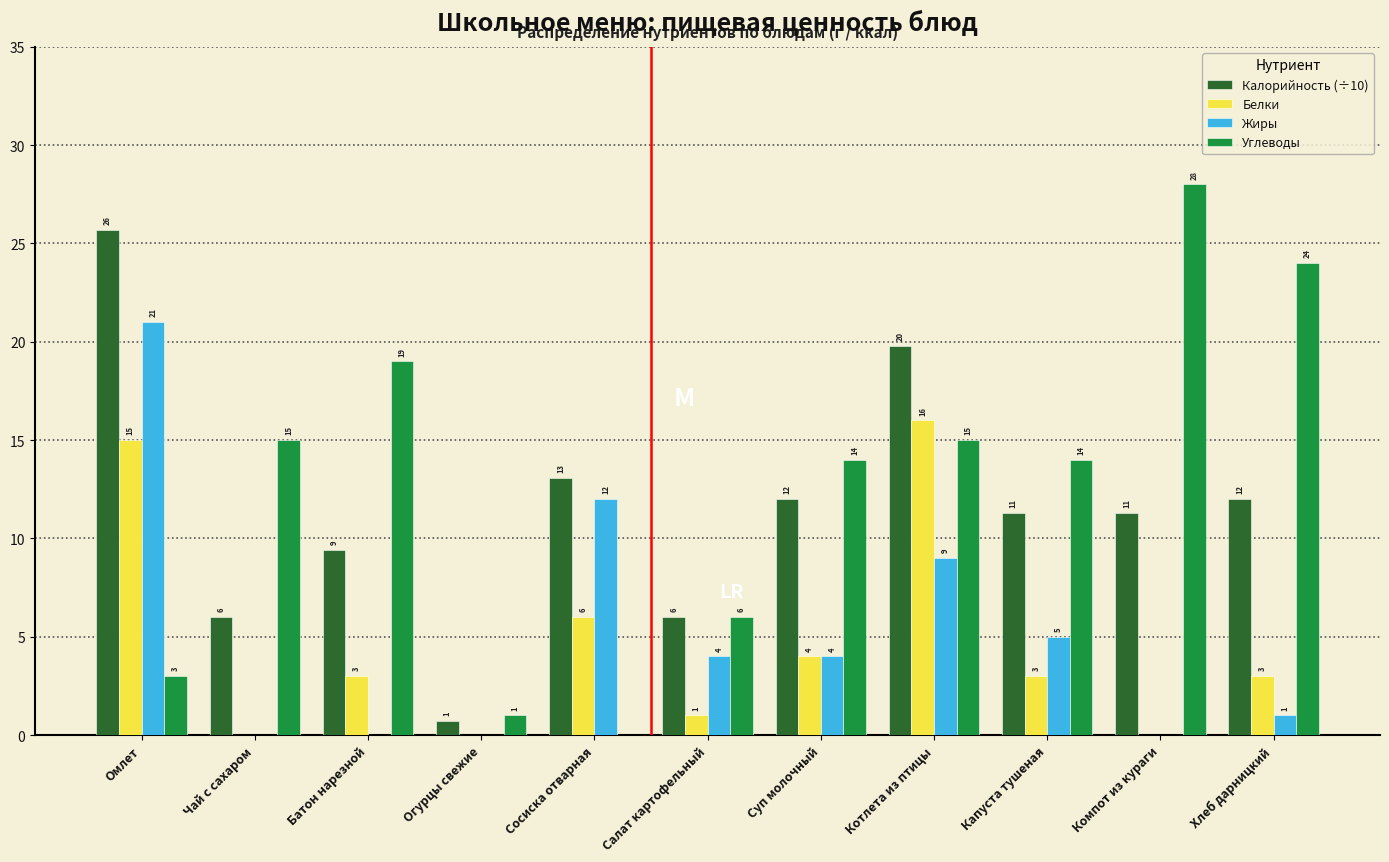

What is the sum of all Углеводы values?

139.0